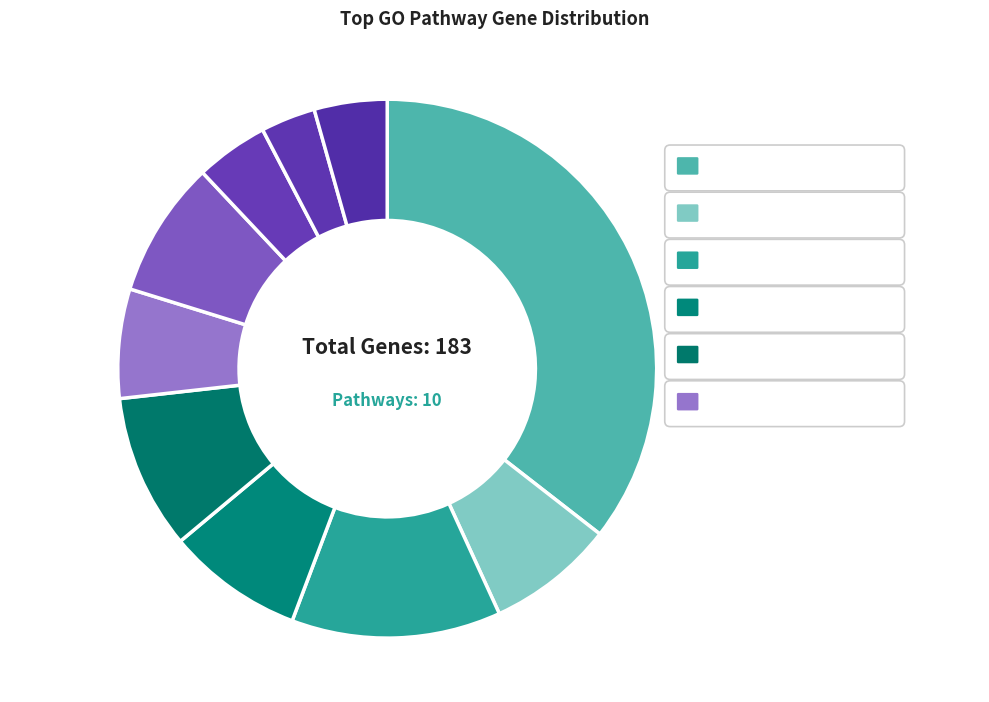

To the nearest percent, what portion does Purine metabolism represent?

13%